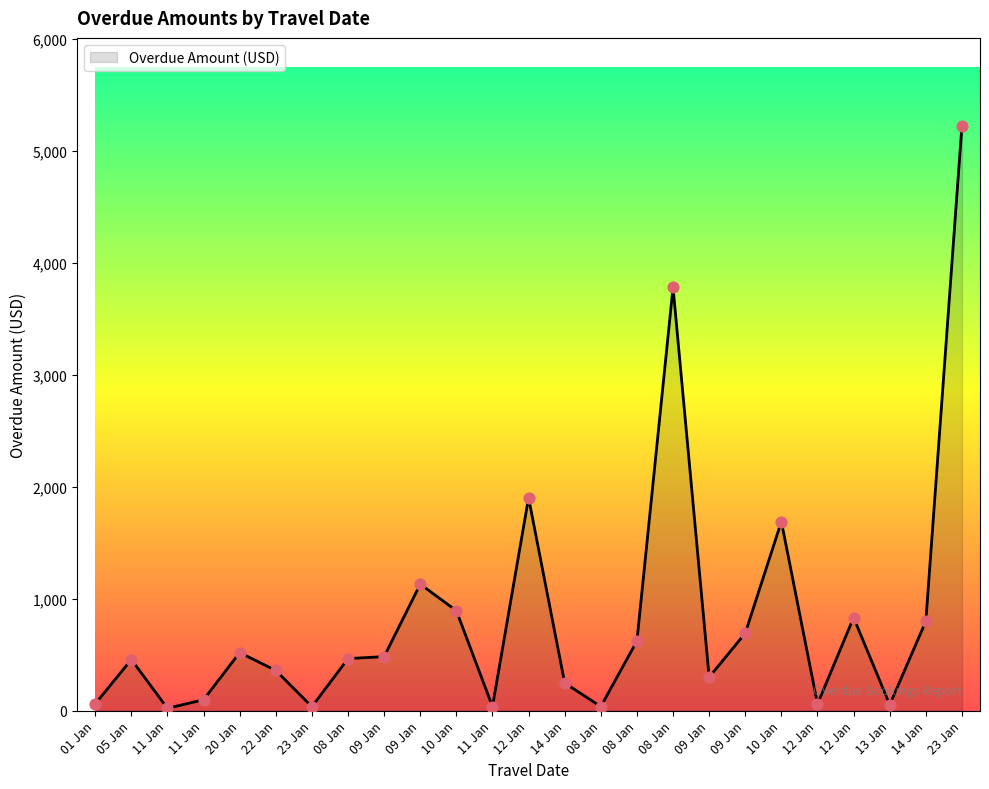

Approximately how many times larger is the value at 09 Jan compared to 09 Jan?

0.7